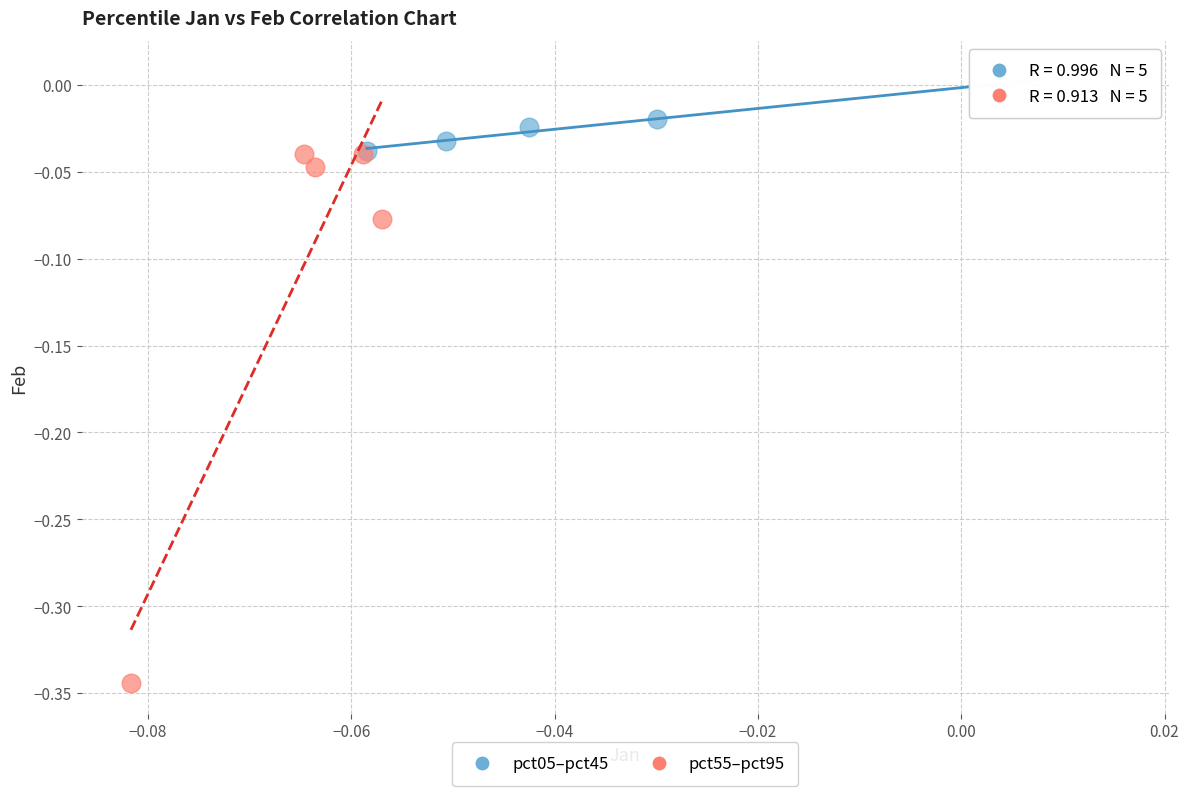

Which series reaches the maximum Y coordinate?

pct05–pct45